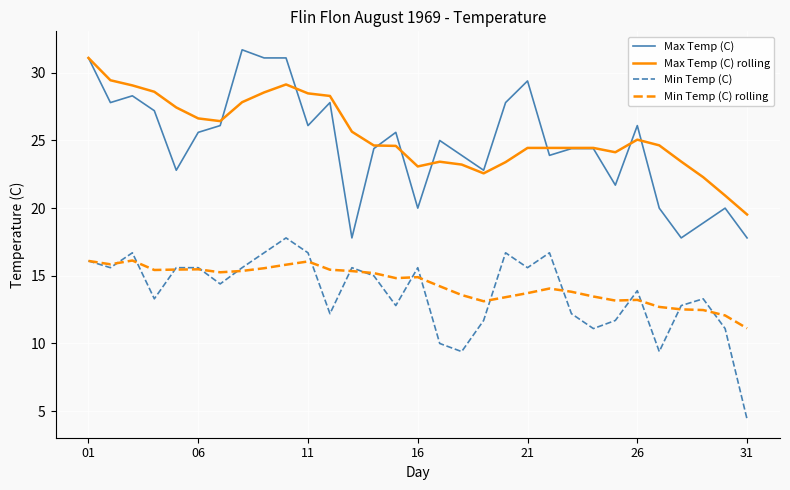

What is the maximum value shown in the chart?

31.7